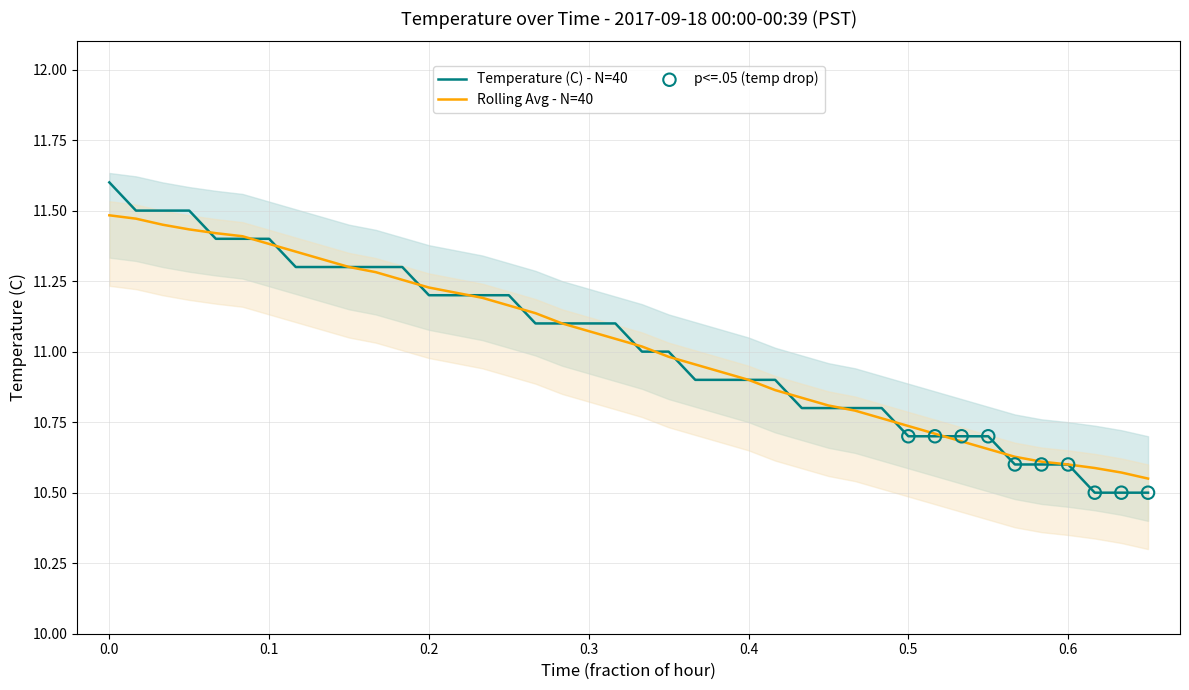

What is the highest value of the Temperature (C) - N=40 series?

11.6